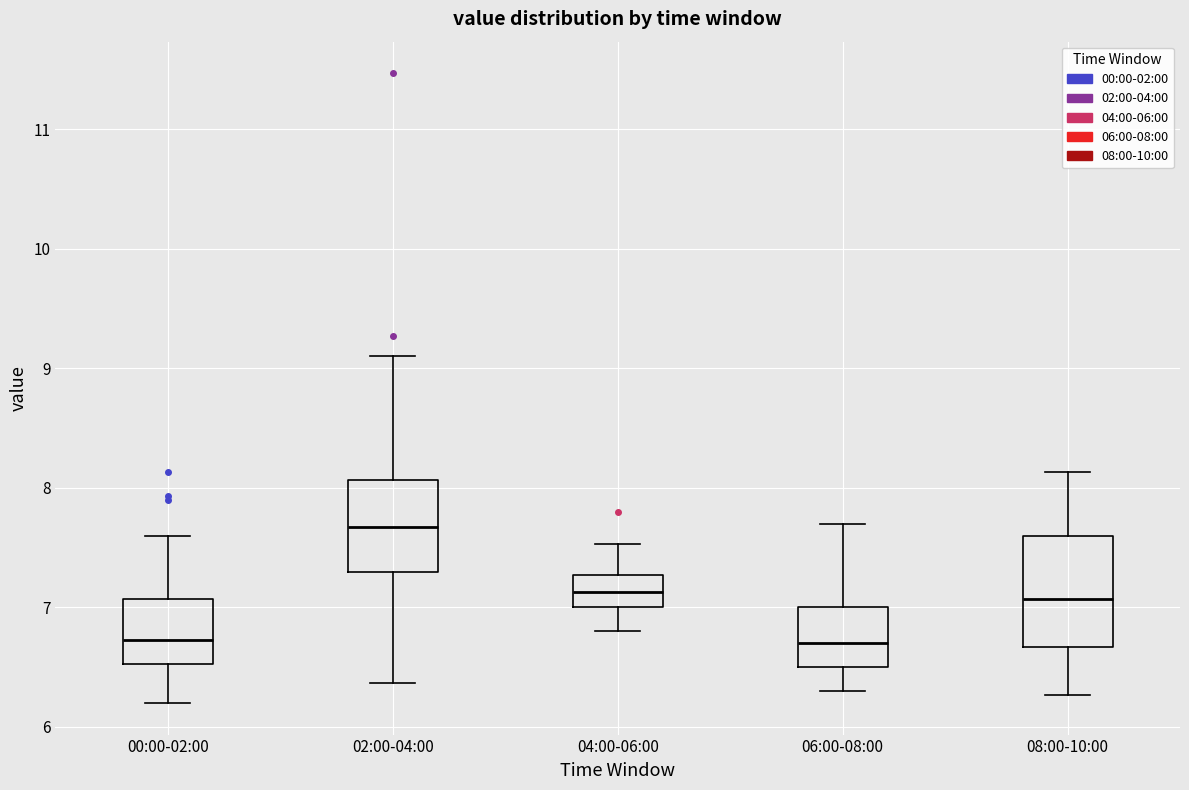

Which box's median line is the highest?

02:00-04:00